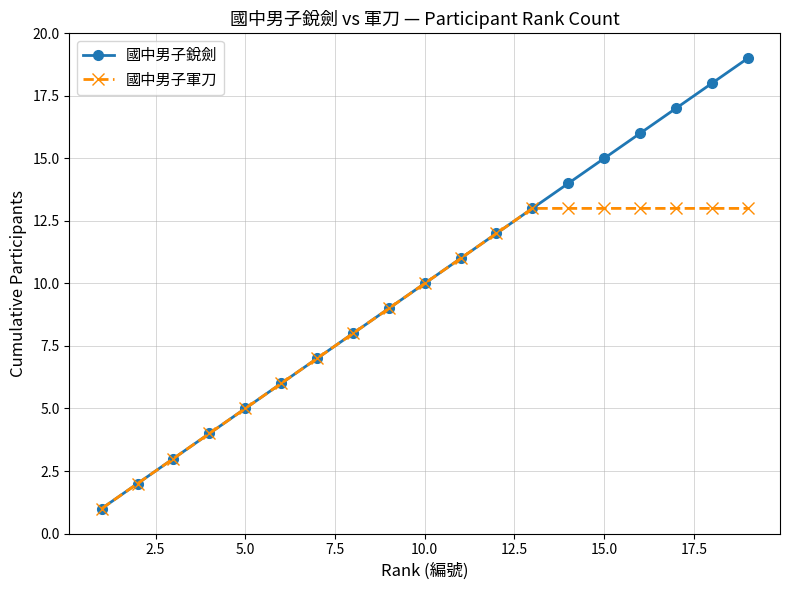

List the series in order of their overall mean, lowest first.

國中男子軍刀, 國中男子銳劍